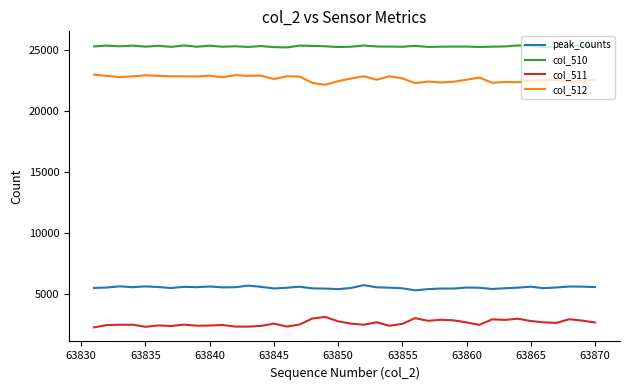

At how many categories does at least one series exceed 21333?

40